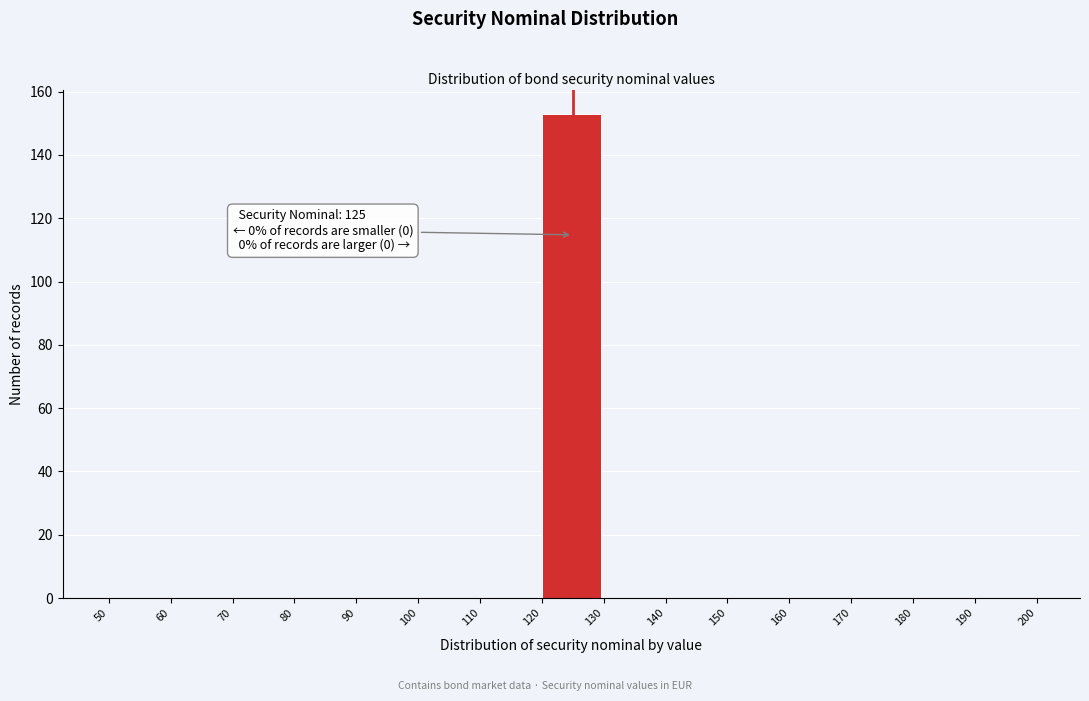

Which range on the x-axis has the tallest bar?

120 to 130